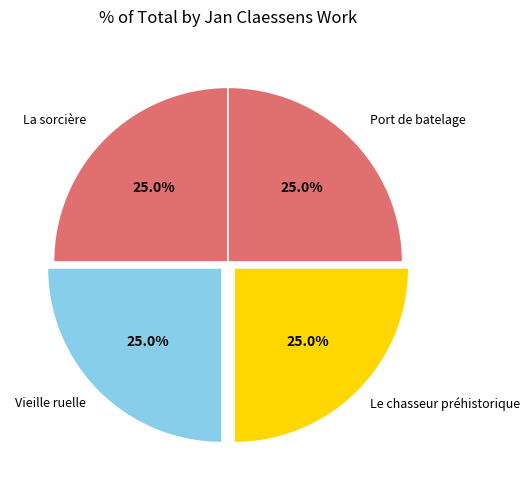

How many segments does this pie chart have?

4